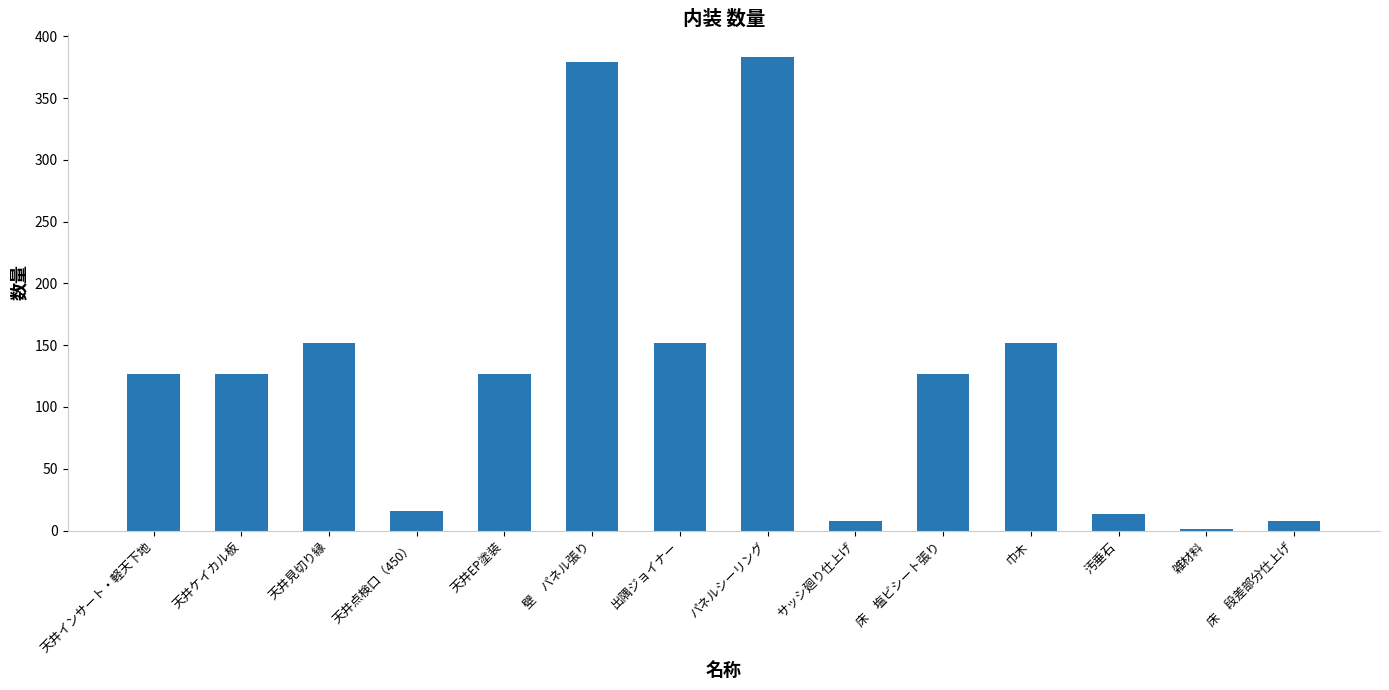

Which has a higher value, 天井インサート・軽天下地 or 天井見切り縁?

天井見切り縁